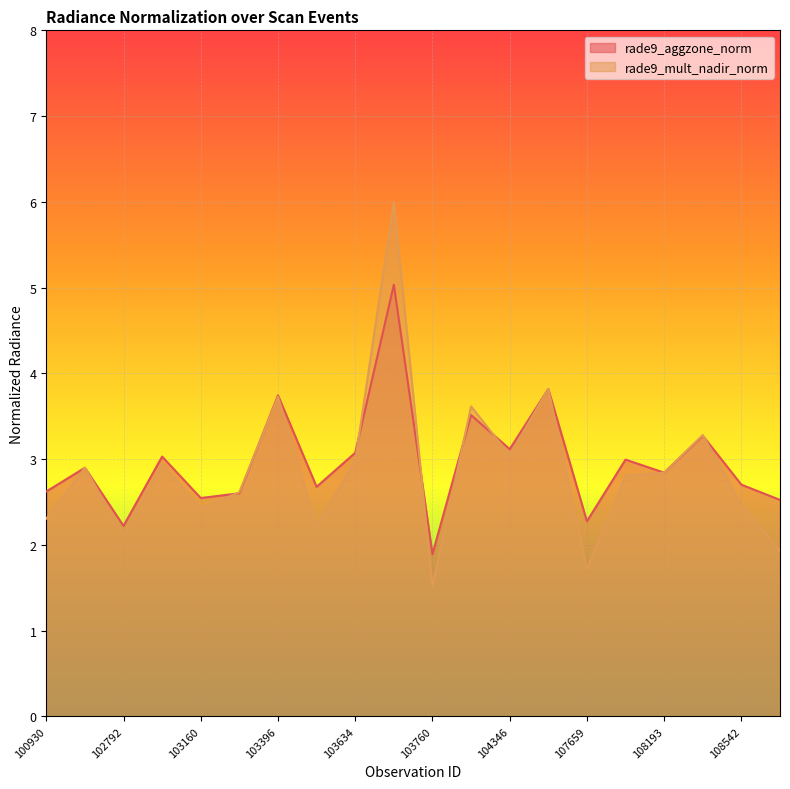

How many intersections are there between rade9_aggzone_norm and rade9_mult_nadir_norm?

9